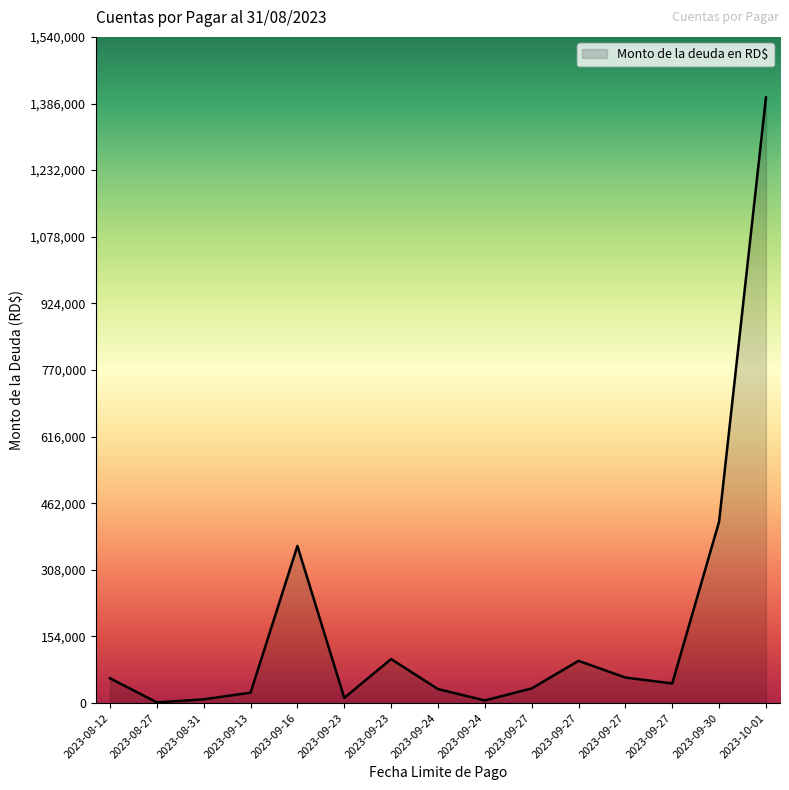

What is the difference between the maximum and minimum values?

1398390.0